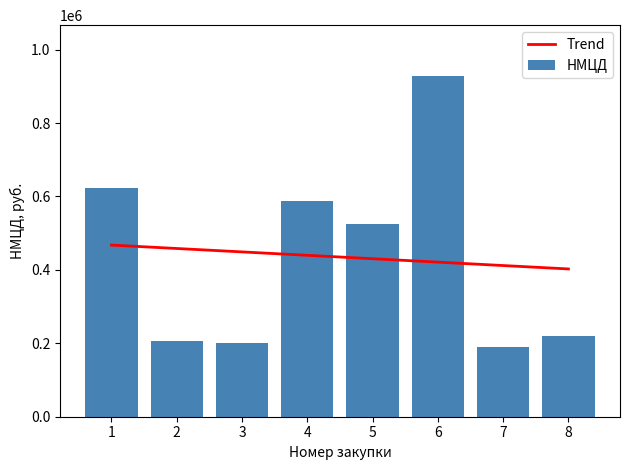

How many distinct data groups are displayed?

1